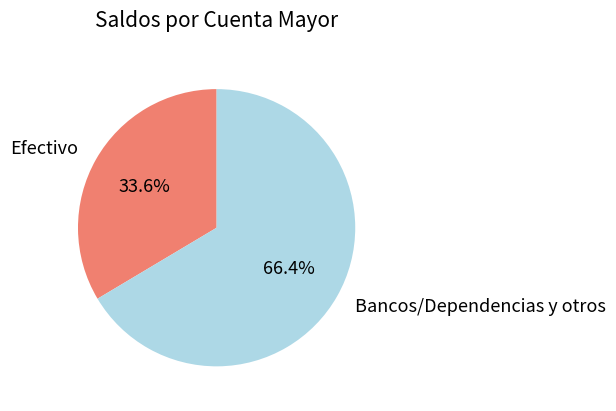

What percentage is the Efectivo slice, to the nearest percent?

34%